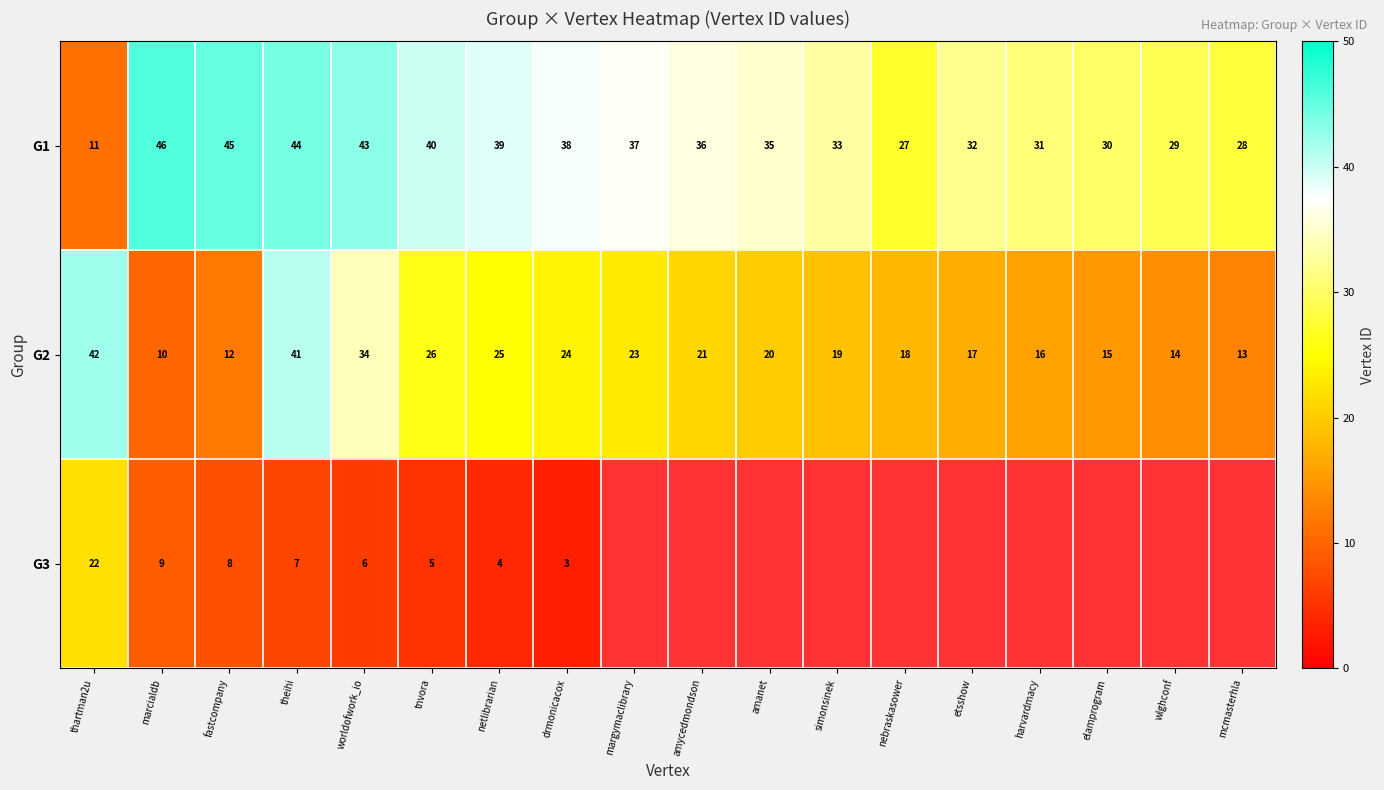

What is the difference between the second highest and minimum values in the G1 series?

34